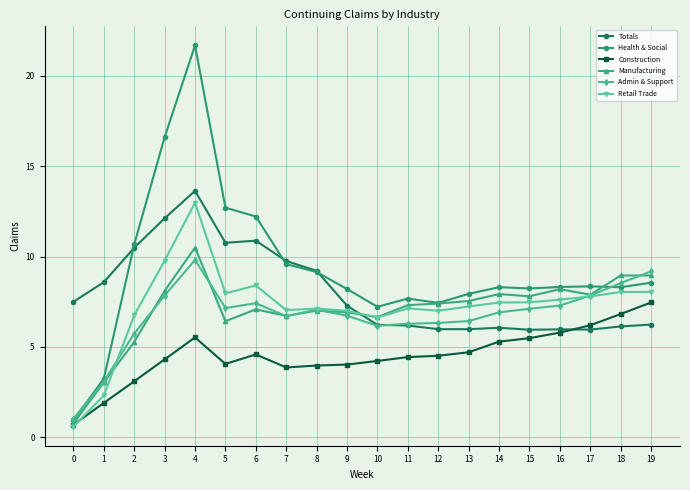

True or false: Construction has a value of 5.5 at 15.

True